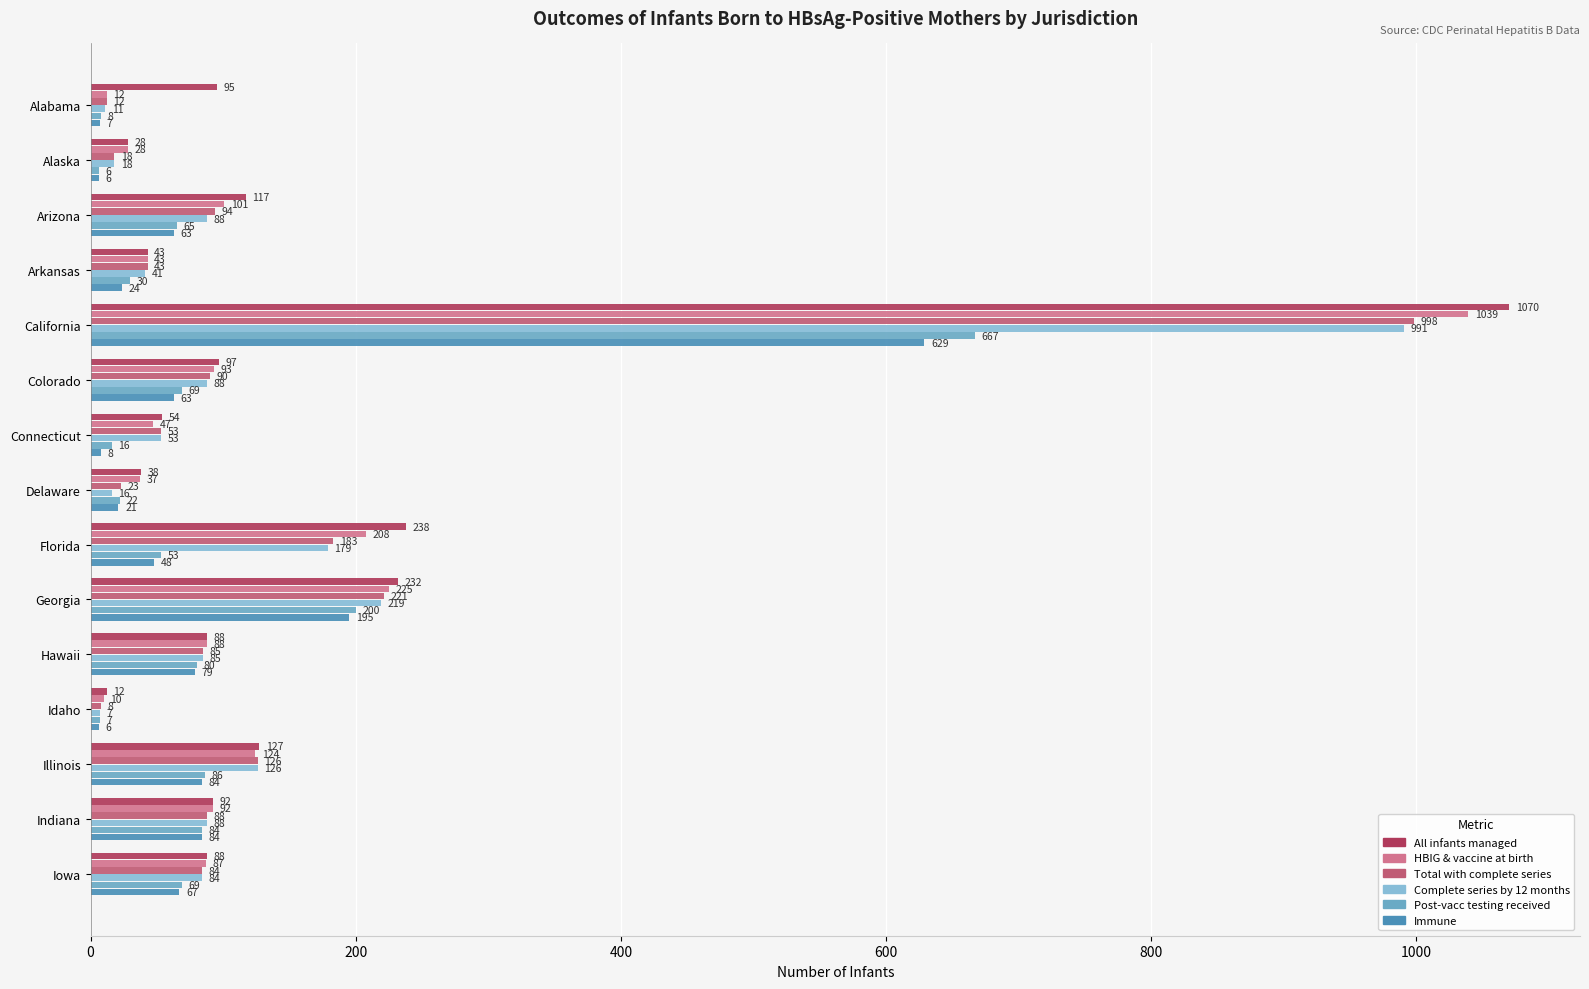

Reading right to left, what are all the values shown in this chart?

All infants managed: 88	92	127	12	88	232	238	38	54	97	1070	43	117	28	95
HBIG & vaccine at birth: 87	92	124	10	88	225	208	37	47	93	1039	43	101	28	12
Total with complete series: 84	88	126	8	85	221	183	23	53	90	998	43	94	18	12
Complete series by 12 months: 84	88	126	7	85	219	179	16	53	88	991	41	88	18	11
Post-vacc testing received: 69	84	86	7	80	200	53	22	16	69	667	30	65	6	8
Immune: 67	84	84	6	79	195	48	21	8	63	629	24	63	6	7